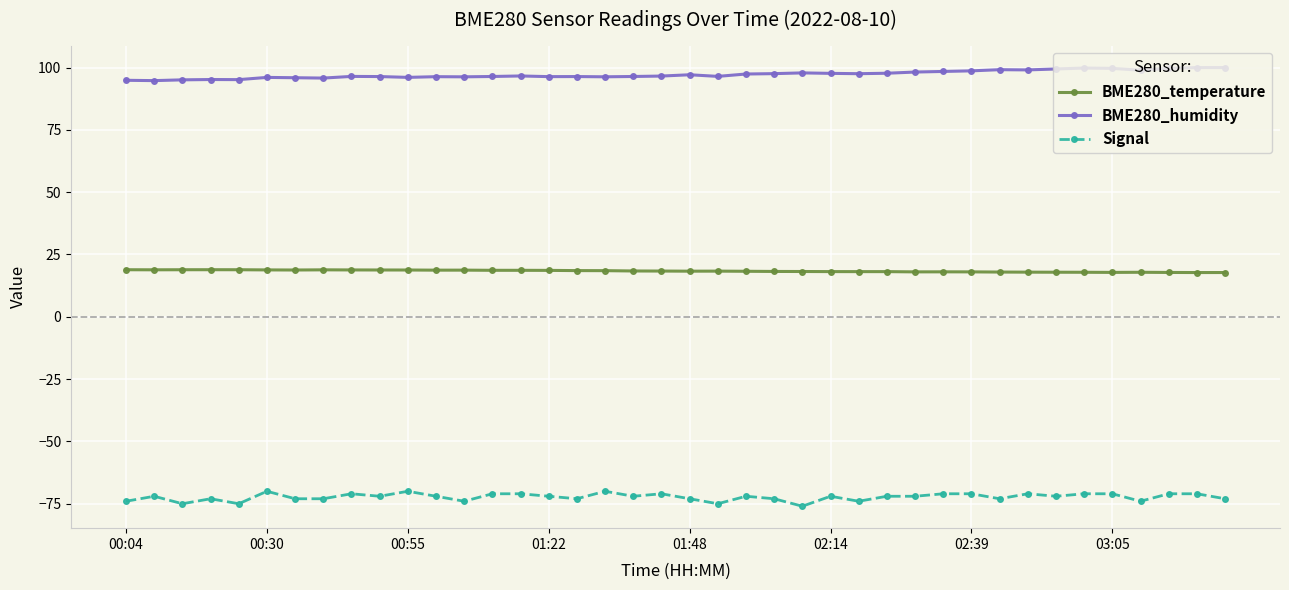

What is the minimum value for BME280_temperature?

17.8